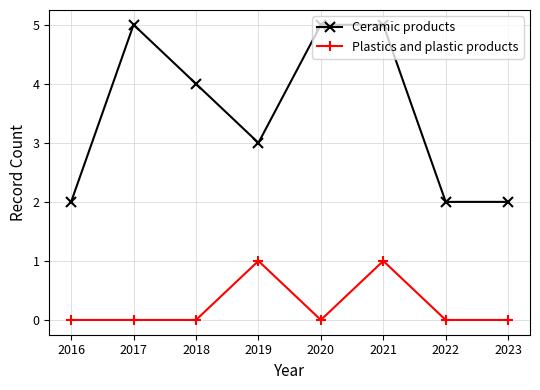

What are all the series names shown in the legend?

Ceramic products, Plastics and plastic products